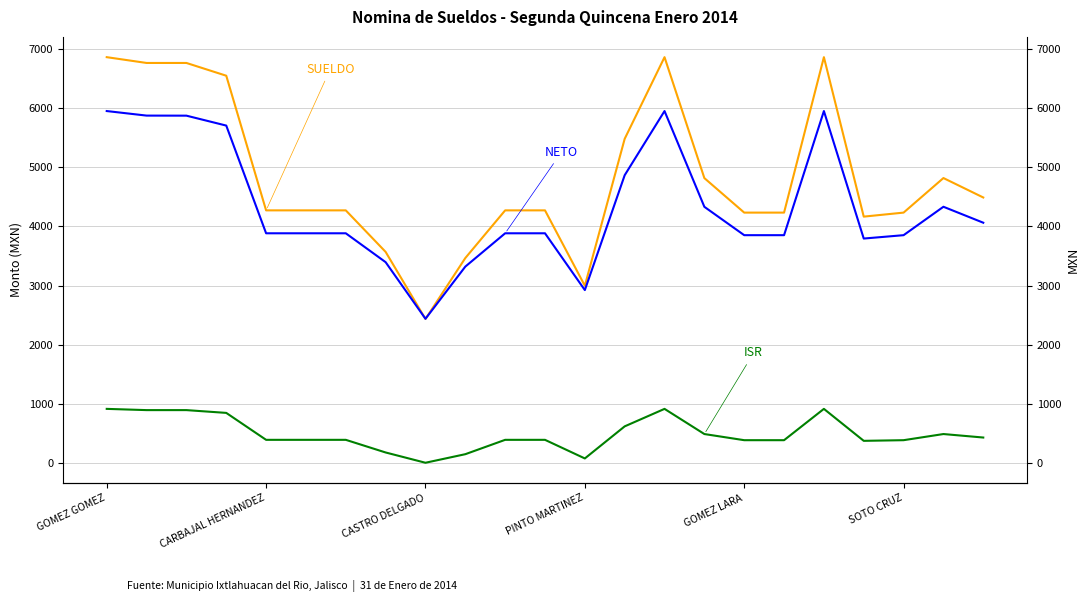

At which label is SUELDO closest to 4649?

22